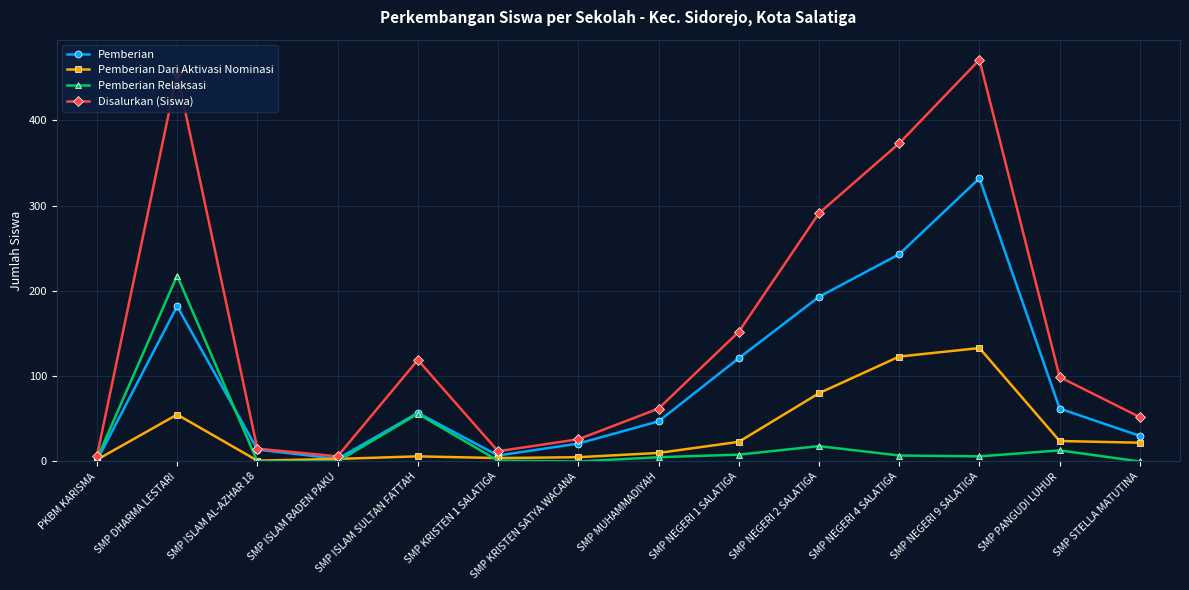

How many interior local valleys does the Pemberian series have?

2